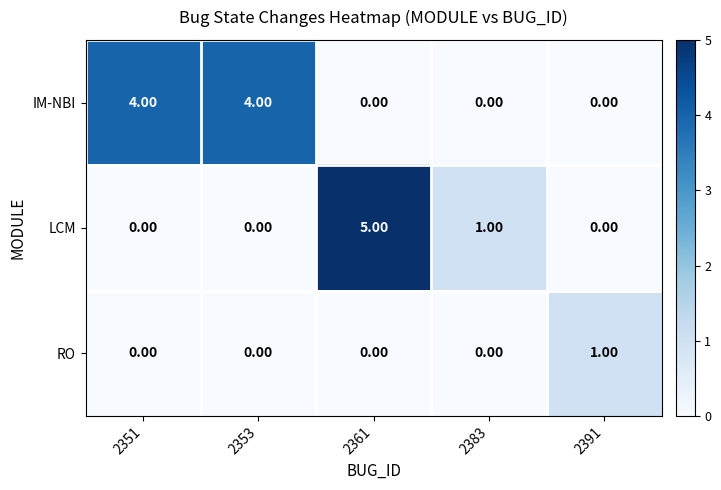

Count the number of categories in the chart.

5